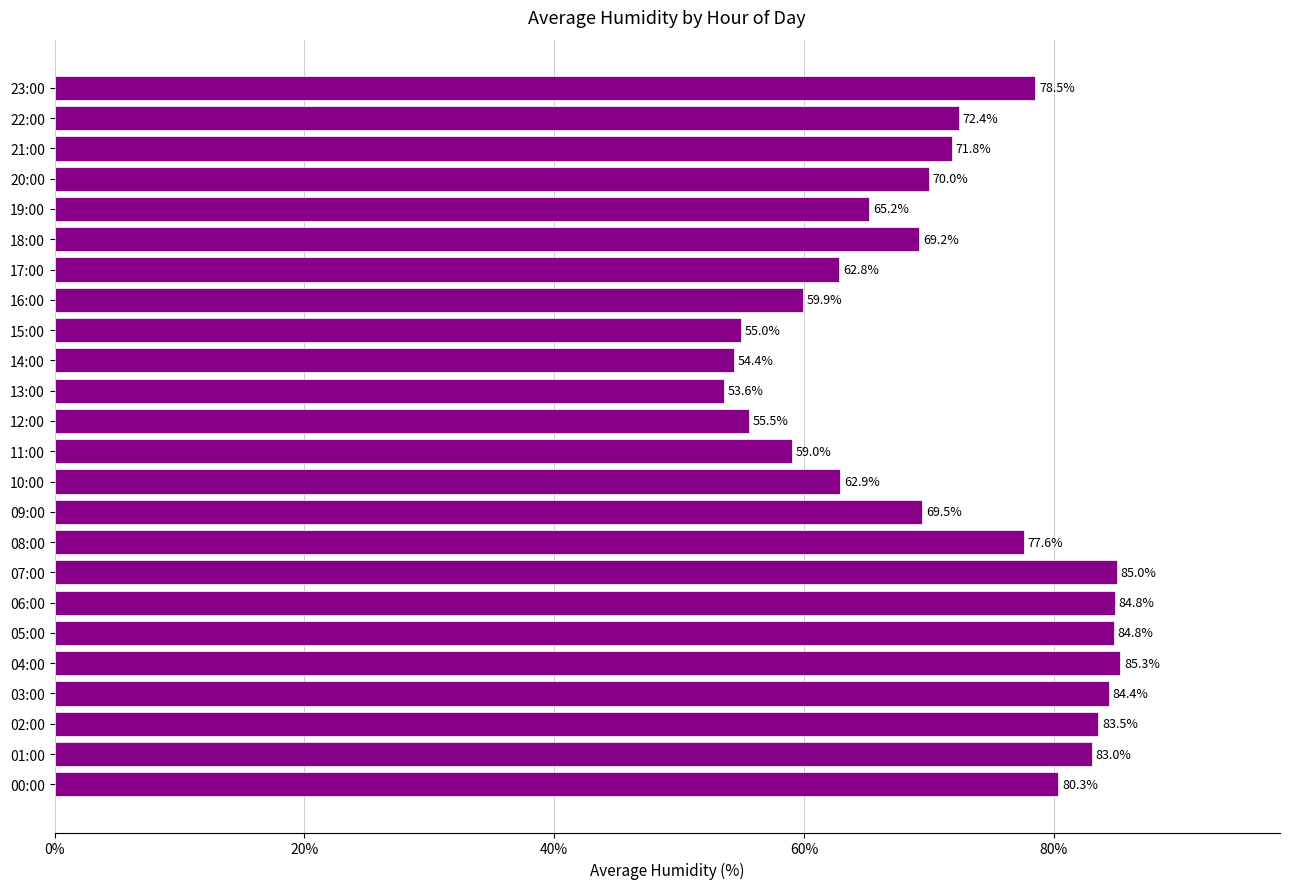

At which label is the value closest to 69?

18:00